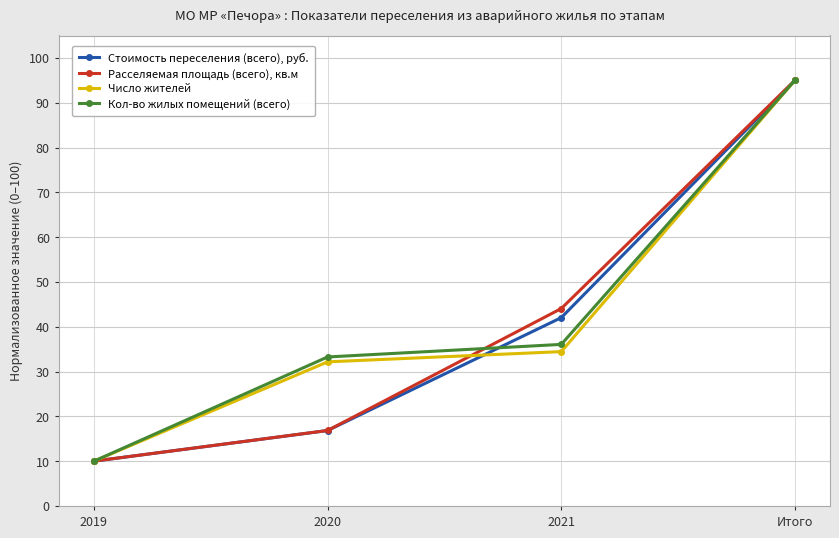

Between 2019 and 2020, which series saw the biggest shift?

Кол-во жилых помещений (всего)